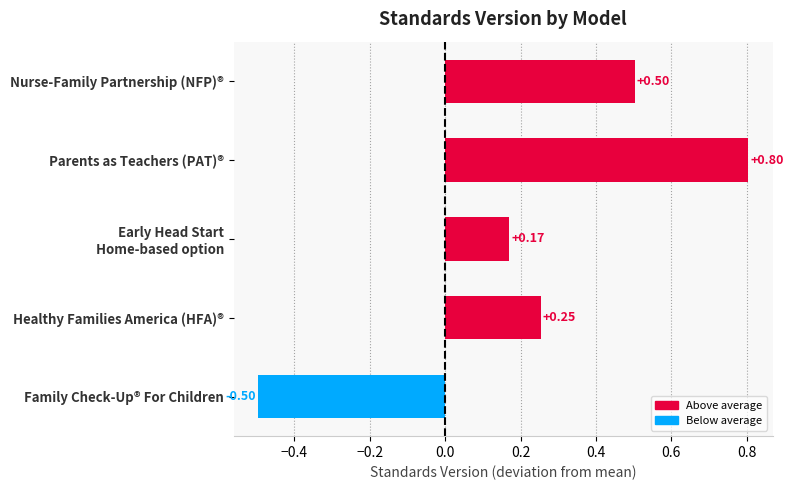

Count the values in the range 0 to 1.

4